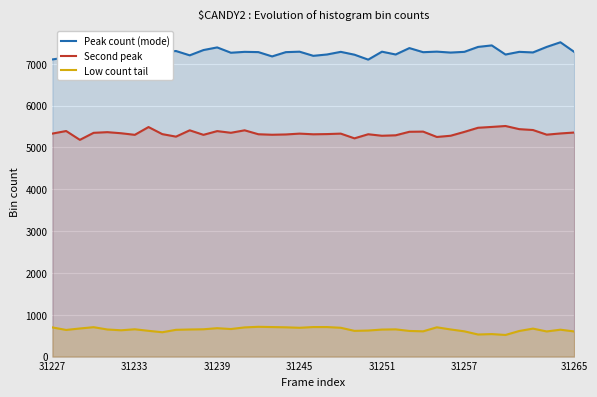

Which series has the largest total across all categories?

Peak count (mode)